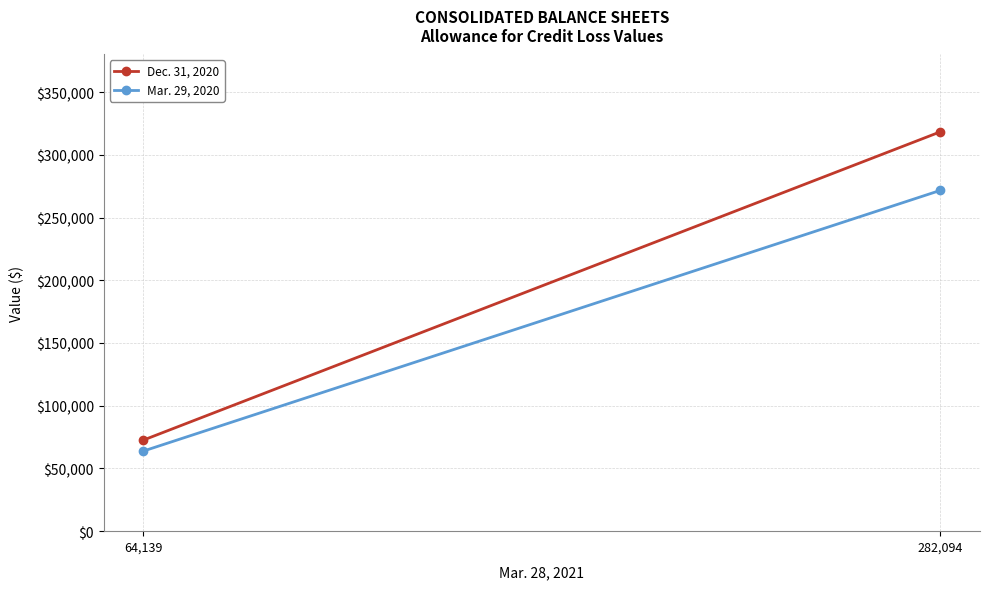

At how many categories does at least one series exceed 70523?

2